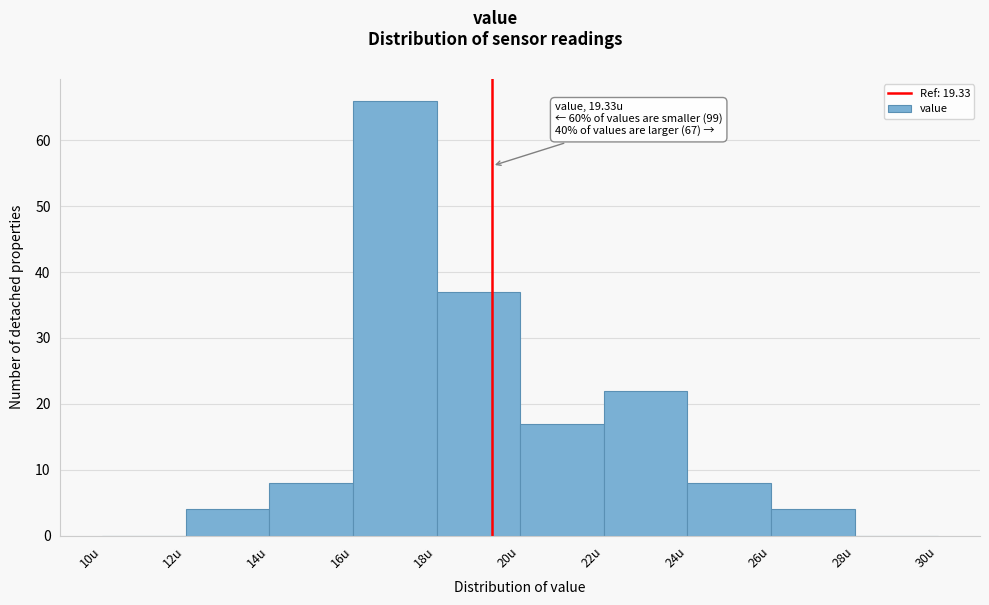

Over which range of the x-axis is the bar tallest?

16 to 18